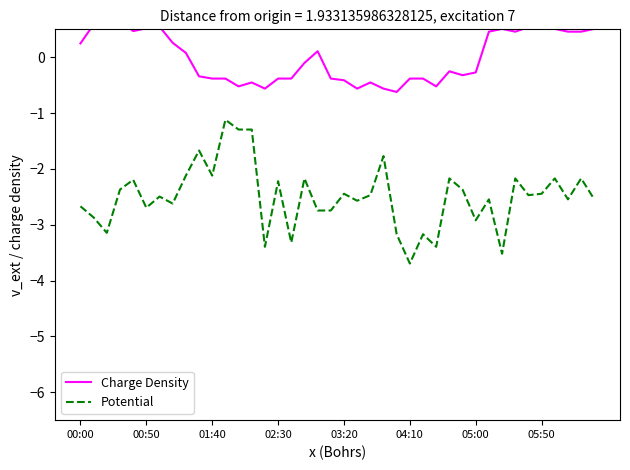

Which series changed the most between 18 and 19?

Charge Density